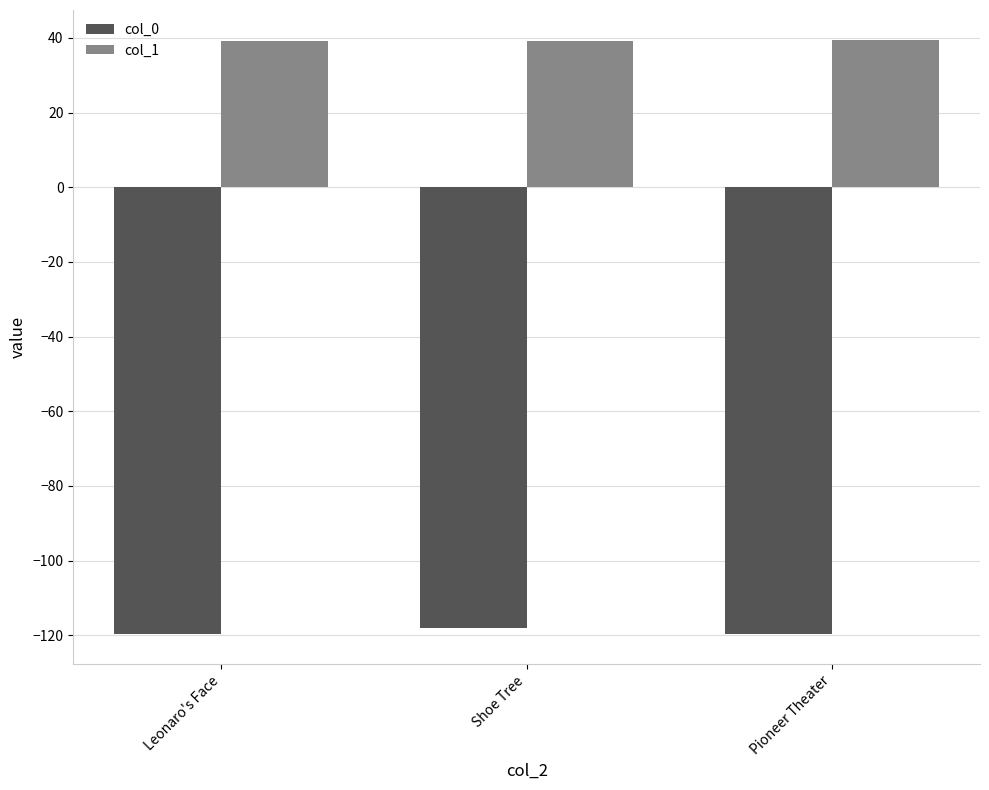

Is the value of col_0 at Shoe Tree greater than the value of col_1 at Leonaro's Face?

No